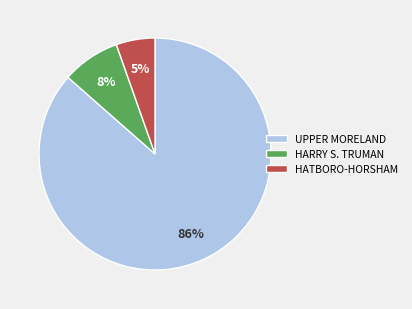

How many segments does this pie chart have?

3